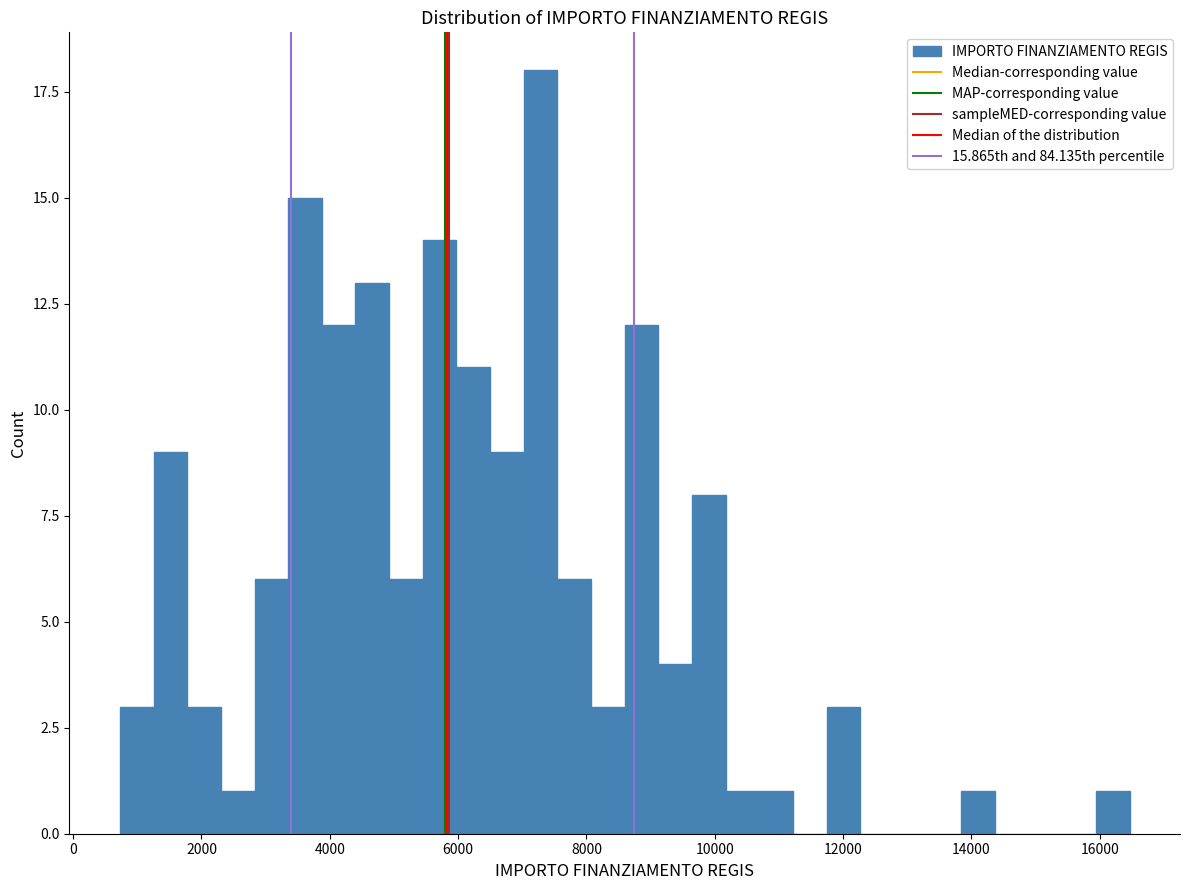

Around what value on the x-axis is the tallest bar? Give the approximate position of its centre, as read against the axis.

7200